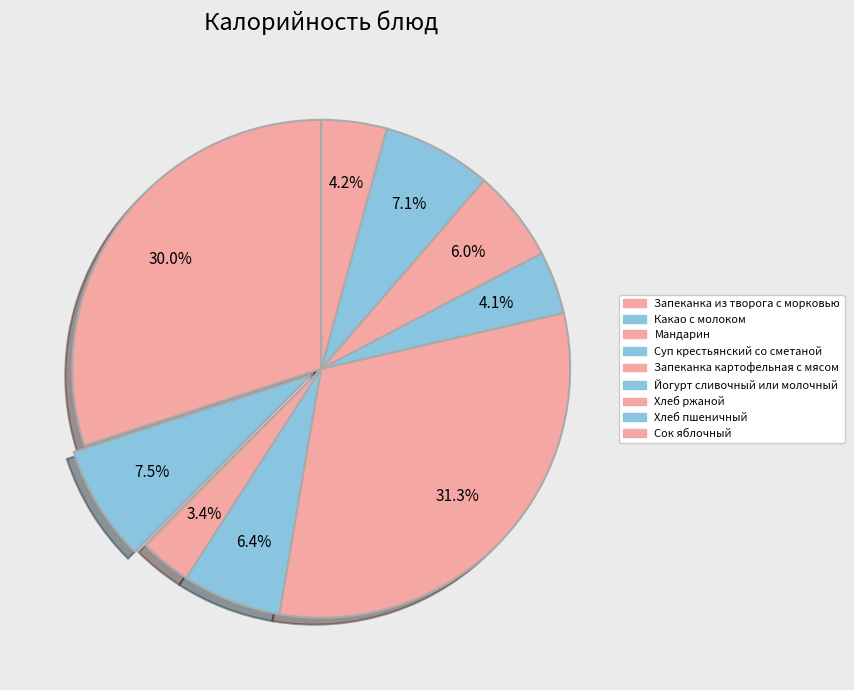

How many segments does this pie chart have?

9